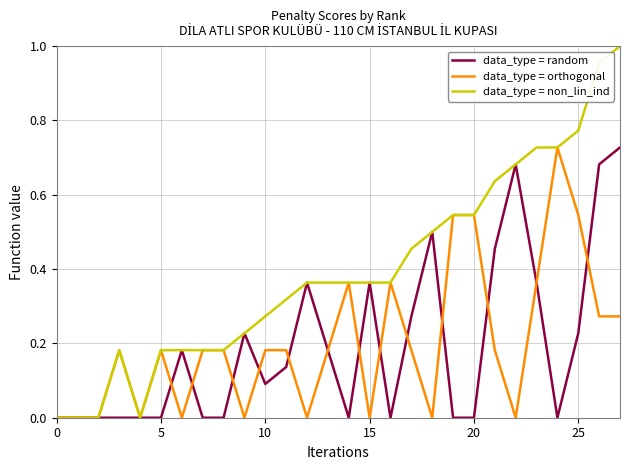

Which series has the largest total across all categories?

data_type = non_lin_ind